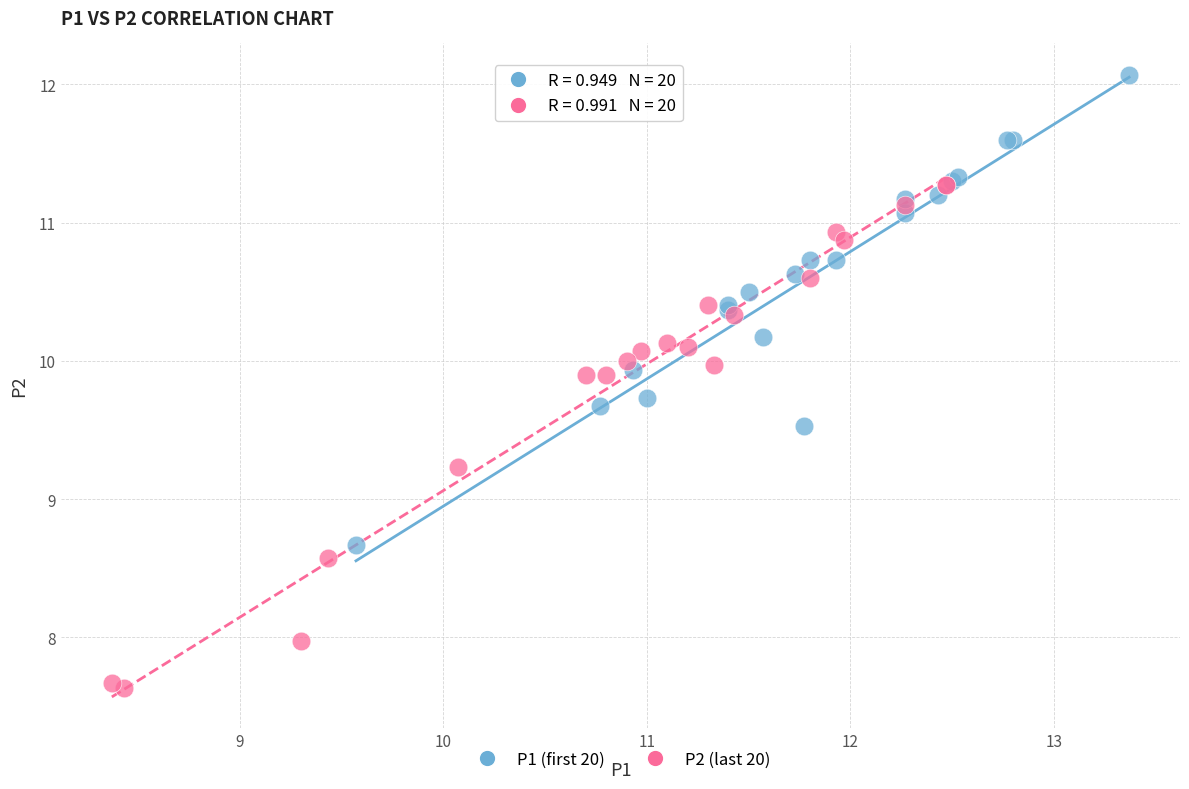

Which series contains the lowest Y value?

P2 (last 20)